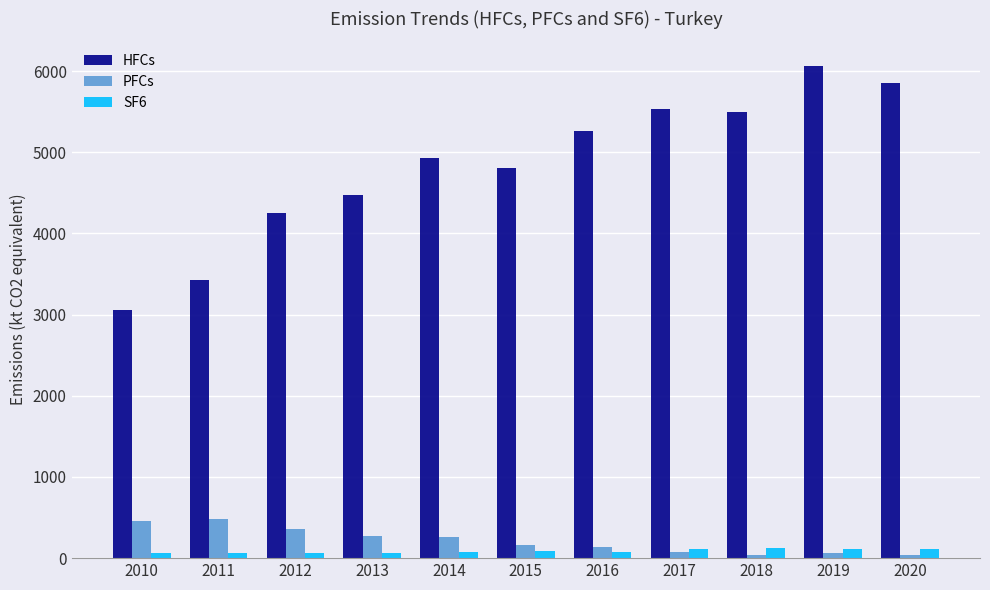

What is the value of the SF6 bar at the 1st from the left?

65.5